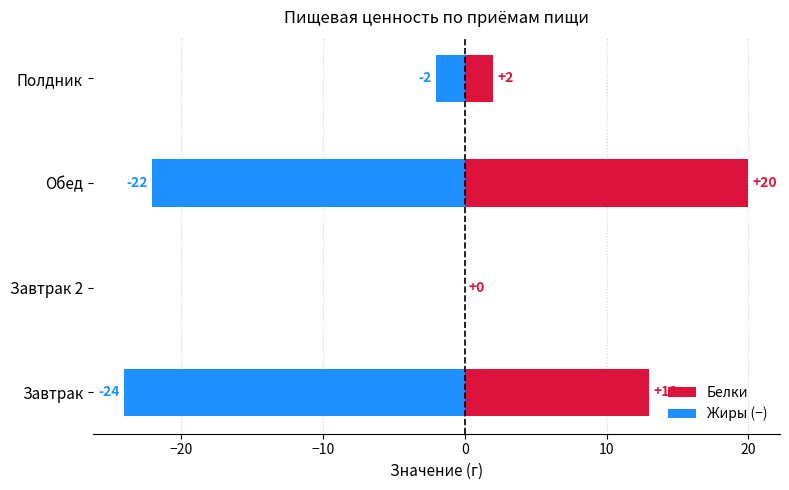

The Жиры (−) series shows -3 at Полдник. True or false?

False